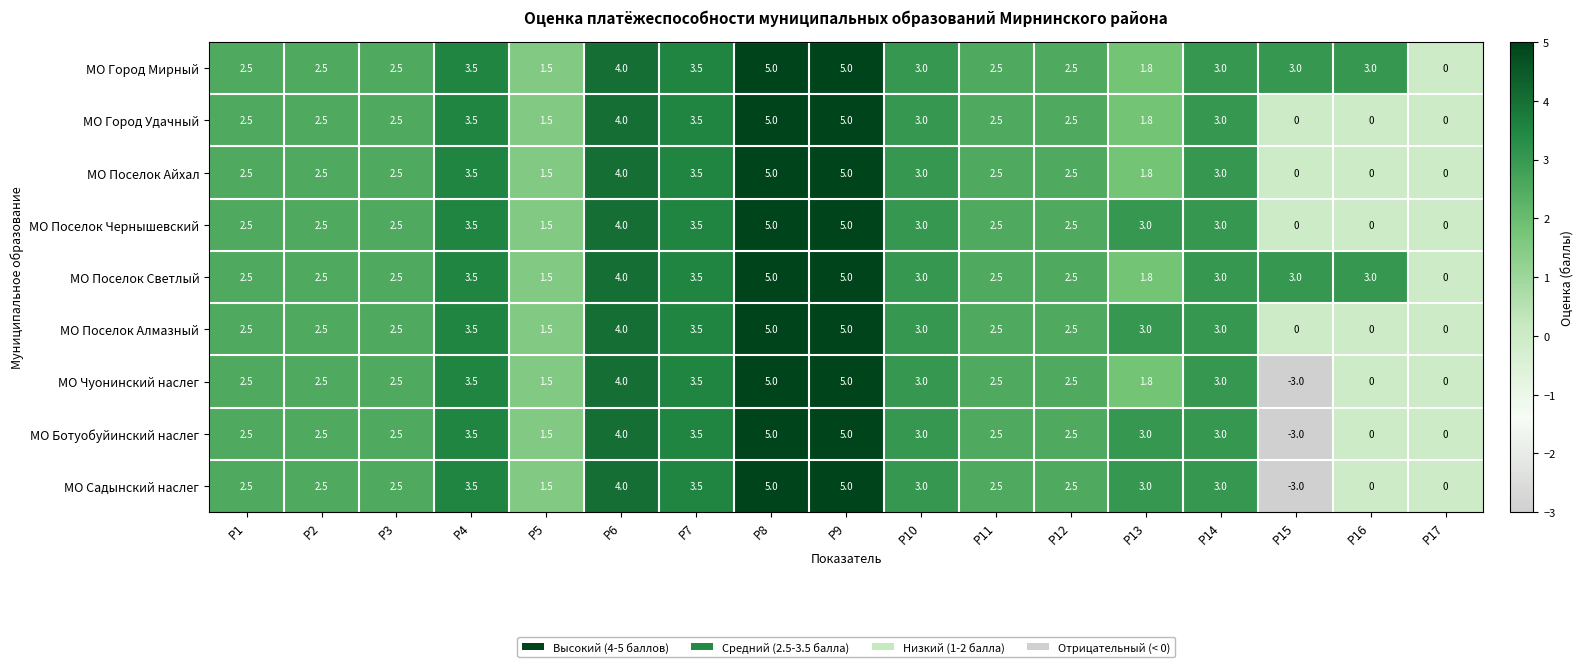

What is the difference between the maximum and second lowest values in the МО Город Мирный series?

3.5